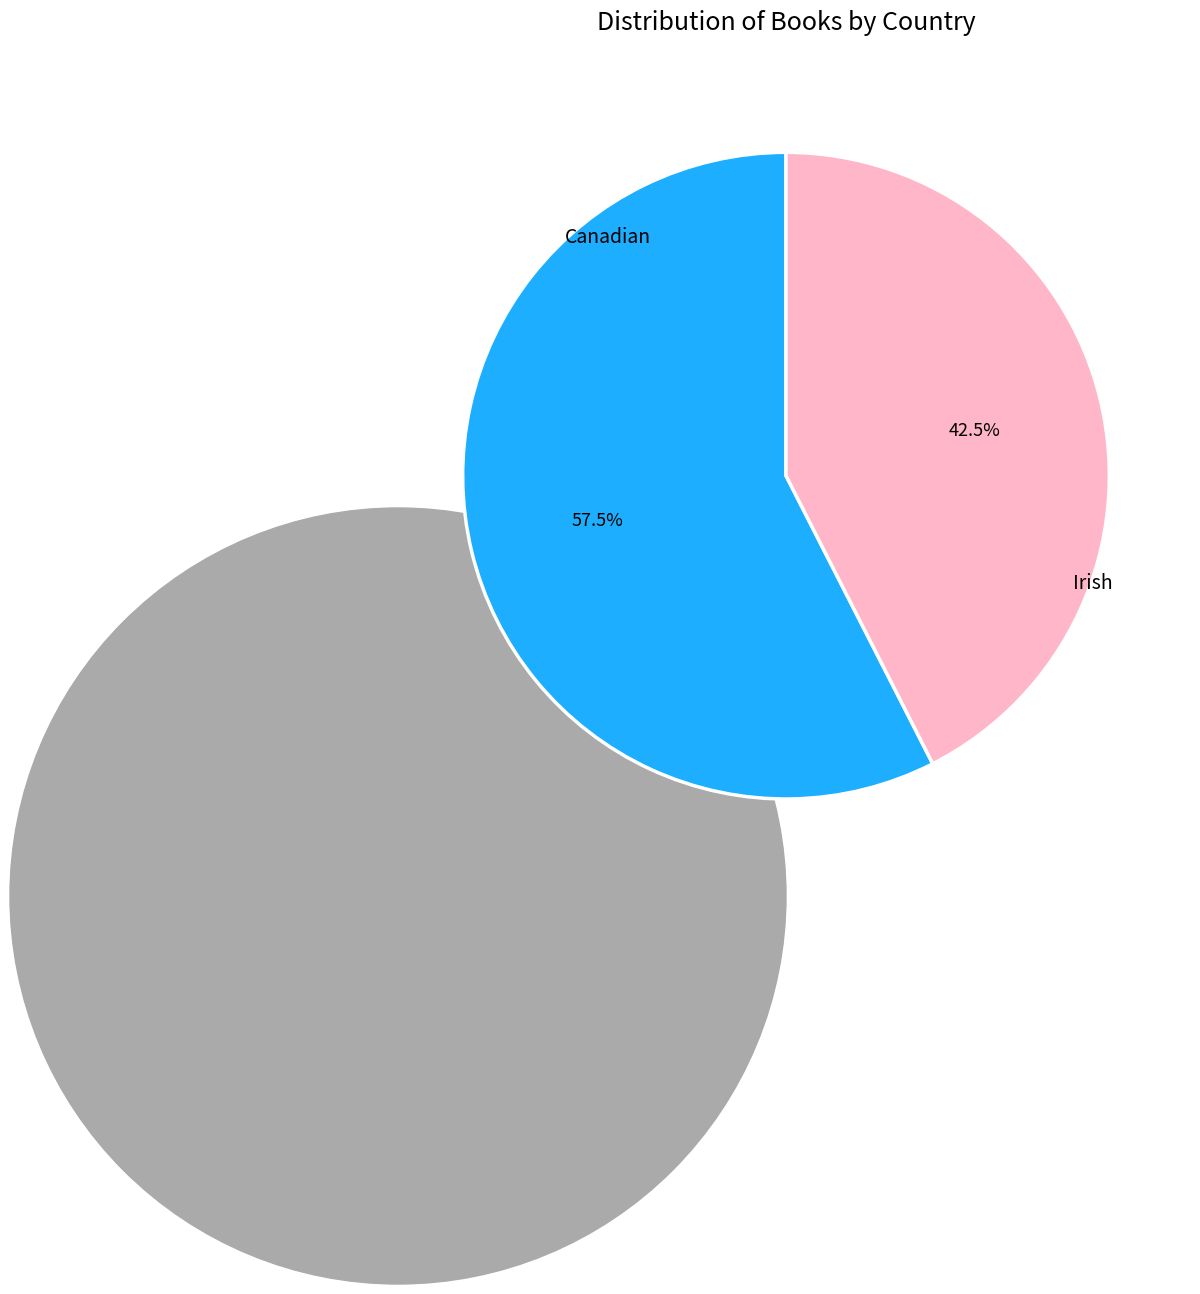

Does any single category account for the majority?

Yes